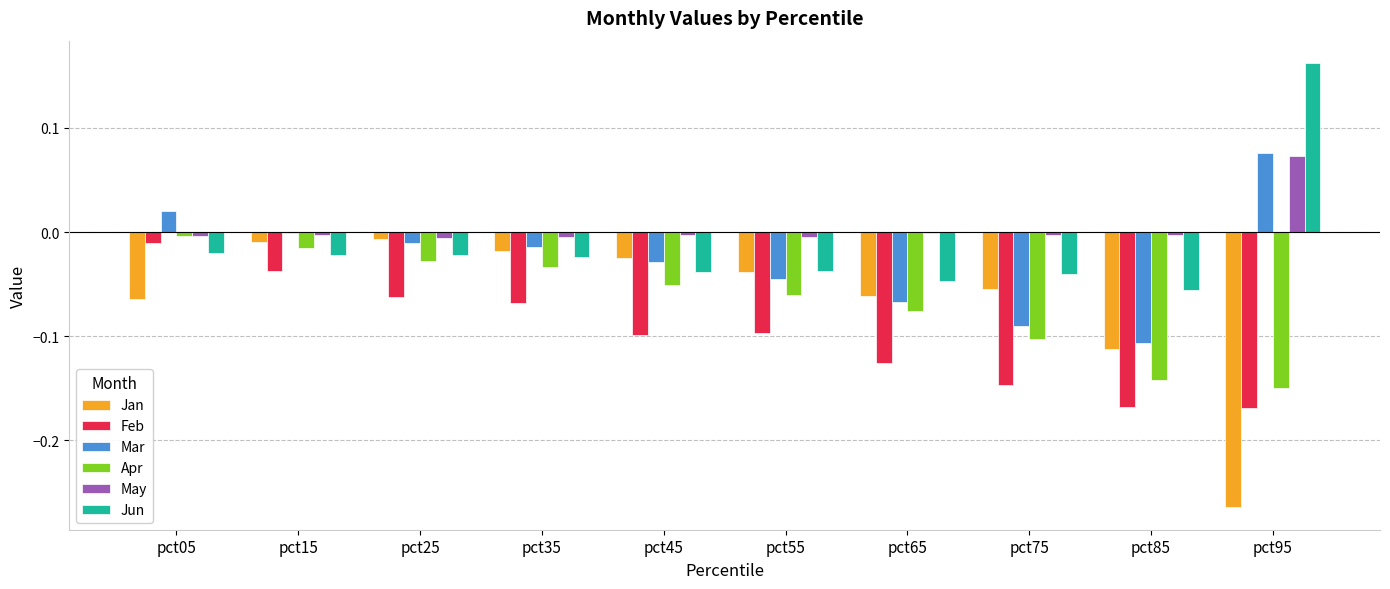

Which series has the largest total across all categories?

May